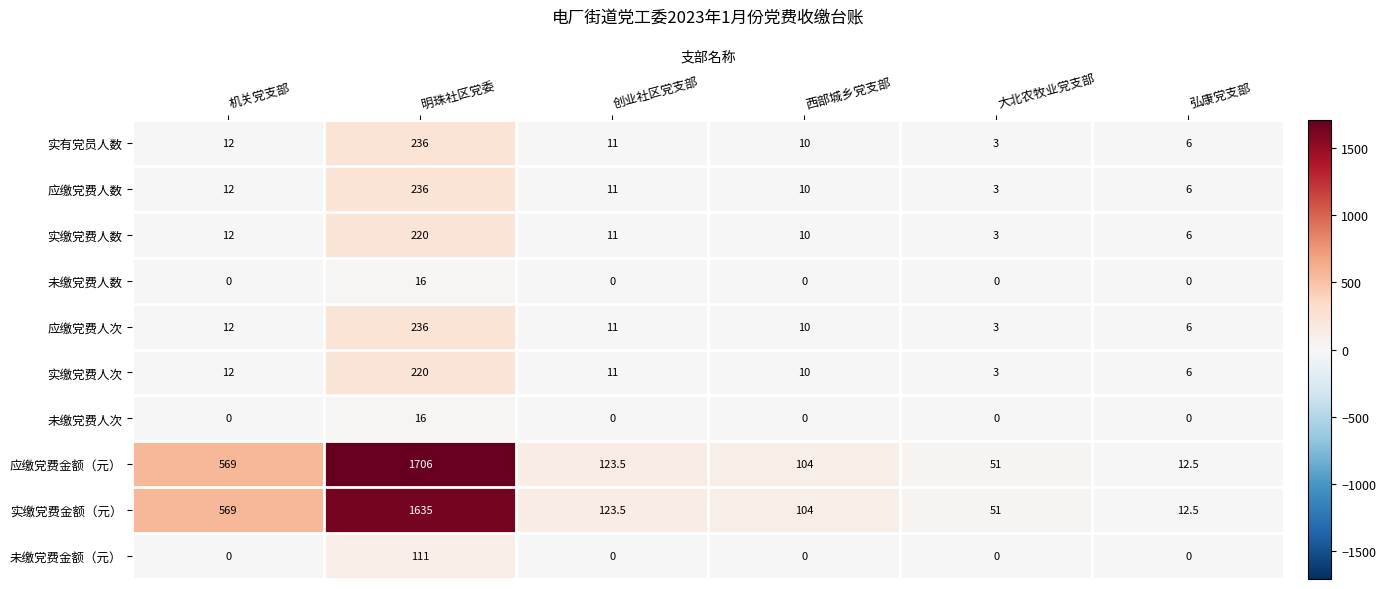

What is the average value of the 未缴党费金额（元） series?

18.5